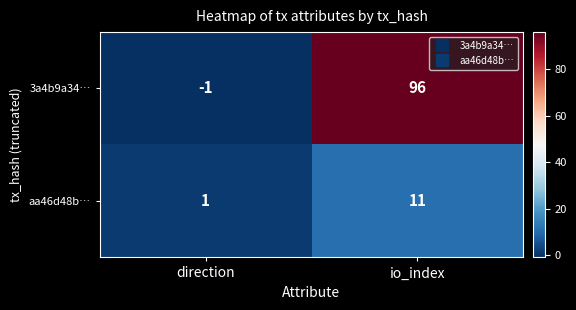

Where is 3a4b9a34… nearest to the value 47?

direction